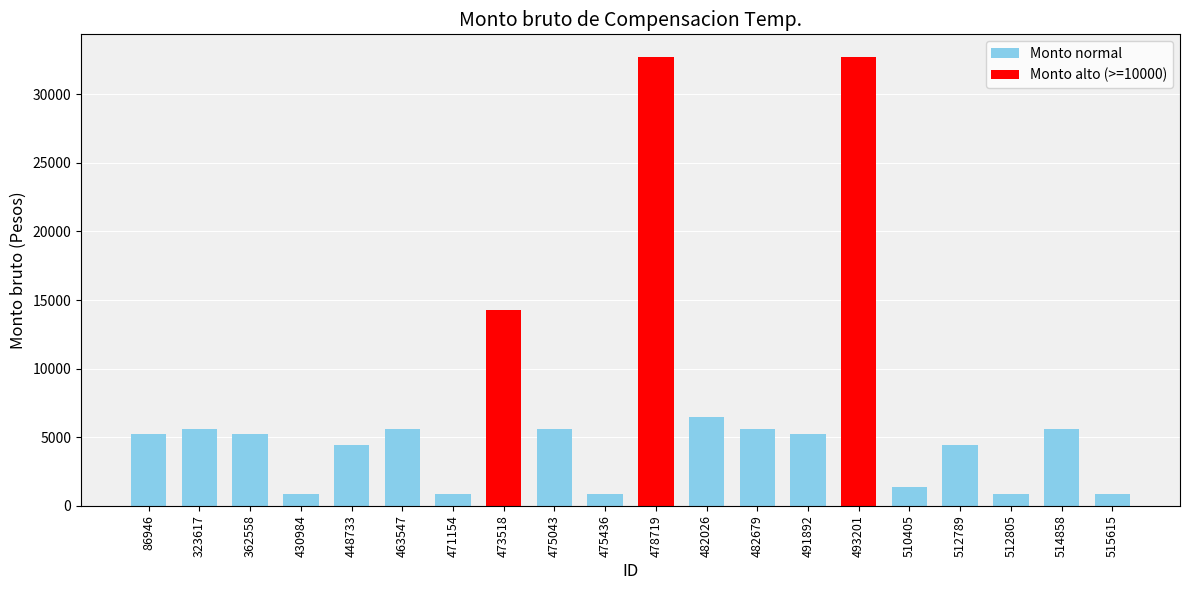

What is the value of the 7th bar from the left?

870.5